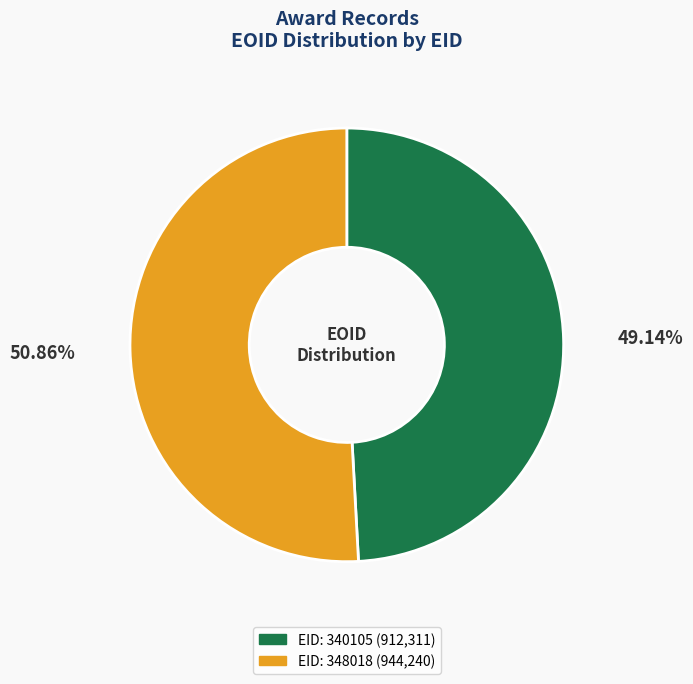

How many segments does this pie chart have?

2